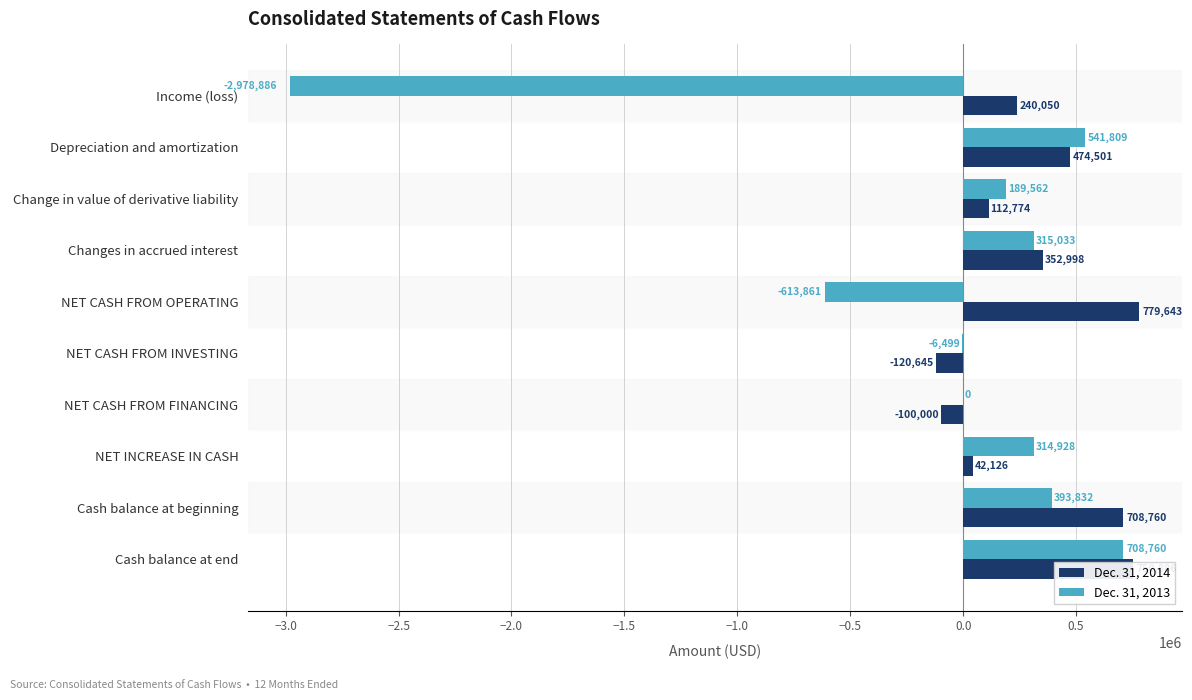

Which category has the highest value in the Dec. 31, 2013 series?

Cash balance at end